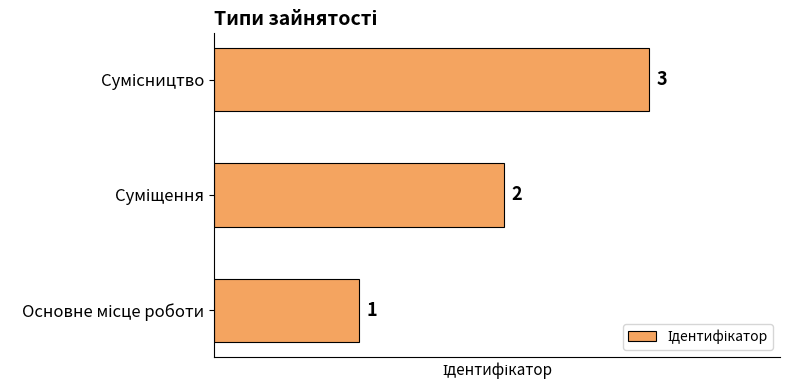

How many values are between 1 and 3?

3